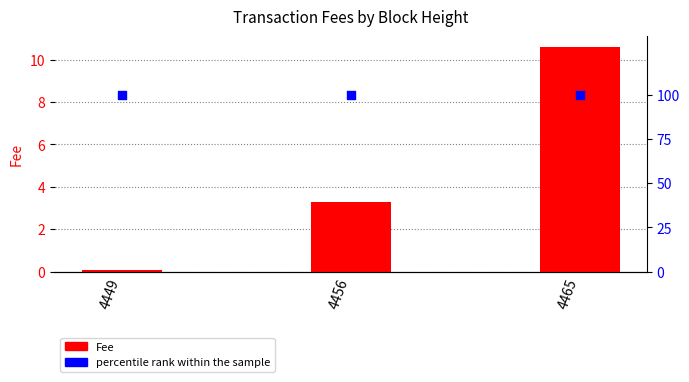

At which category is the sum across all series the highest?

4465